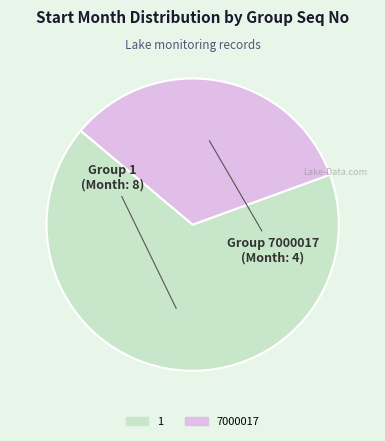

Which category has the biggest portion of the pie?

1